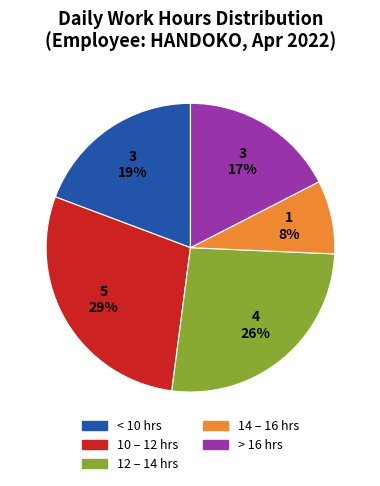

What is the ratio of the value at 12 – 14 hrs to the value at > 16 hrs?

1.5